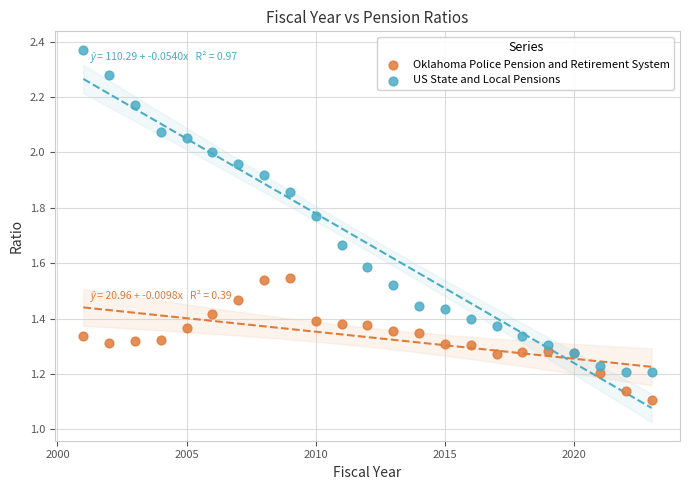

Which series reaches the maximum Y coordinate?

US State and Local Pensions